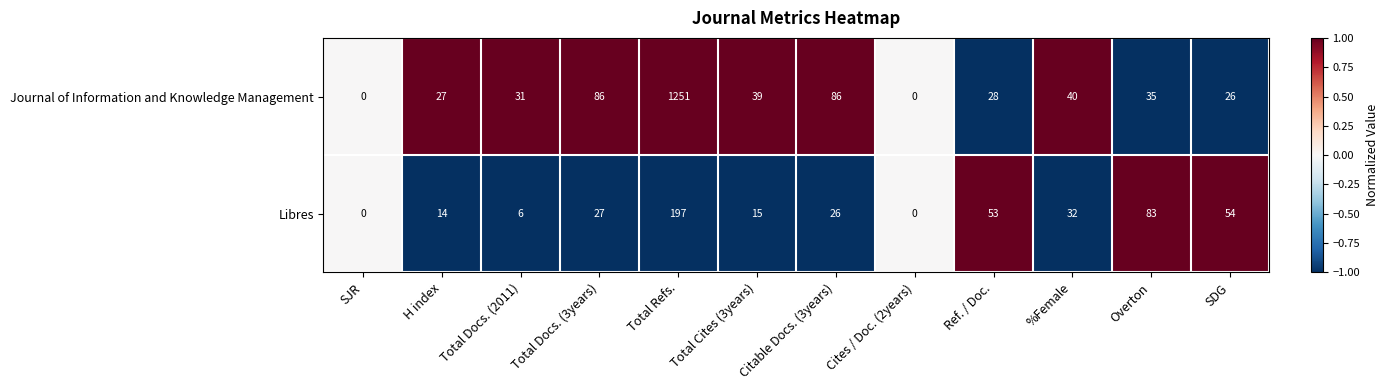

Which series has the widest spread of values?

Journal of Information and Knowledge Management